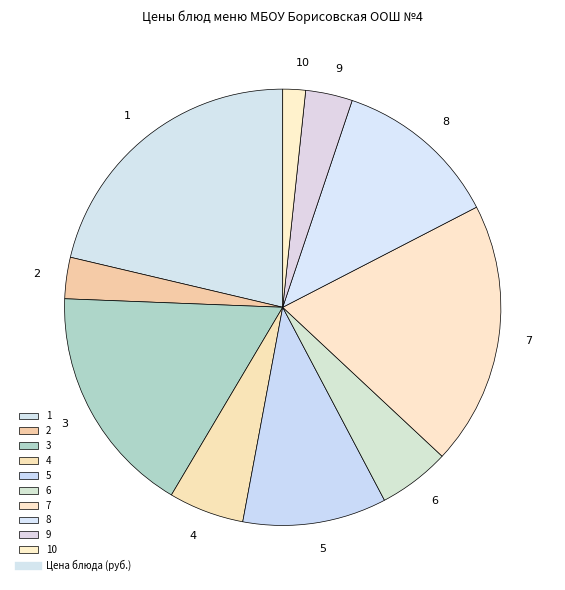

Which slice is the smallest?

10